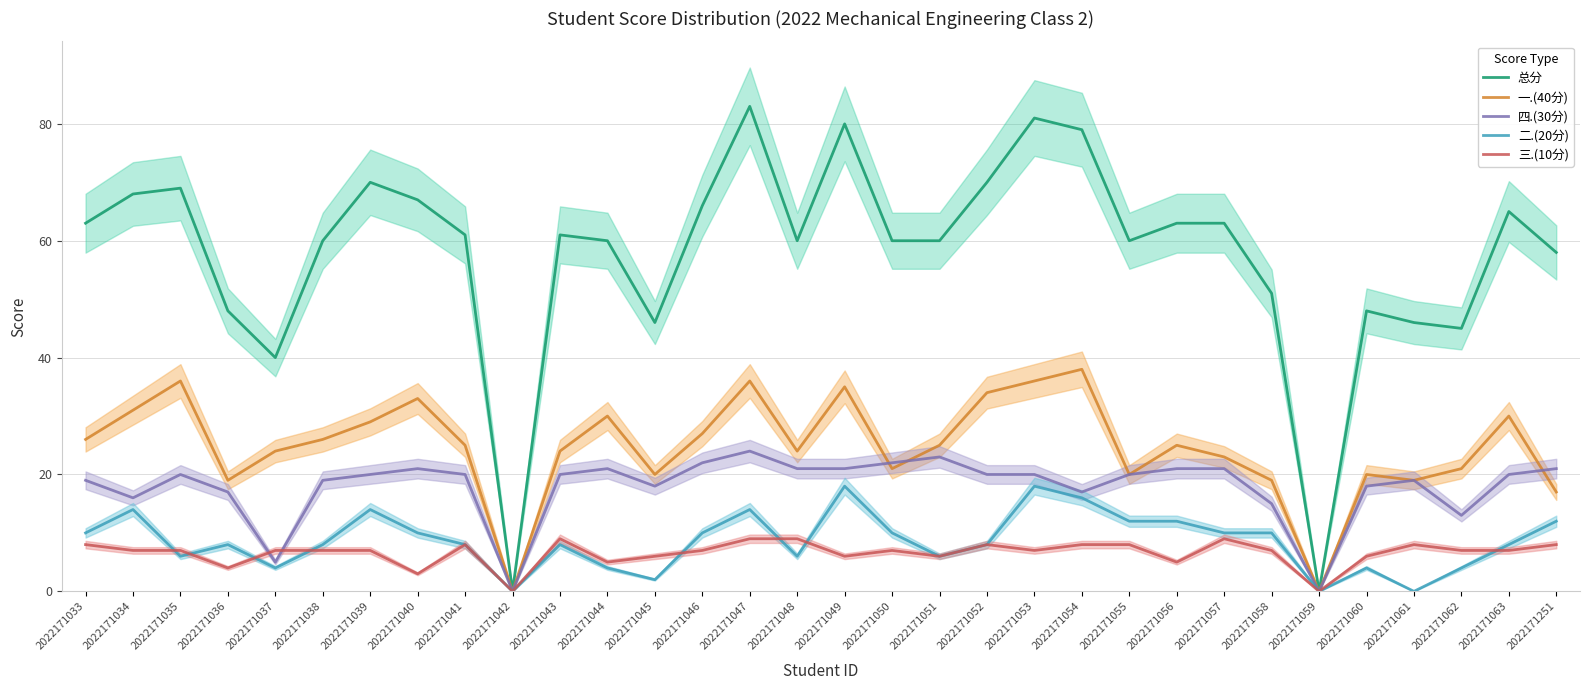

What is the total value across all series at 2022171055?

120